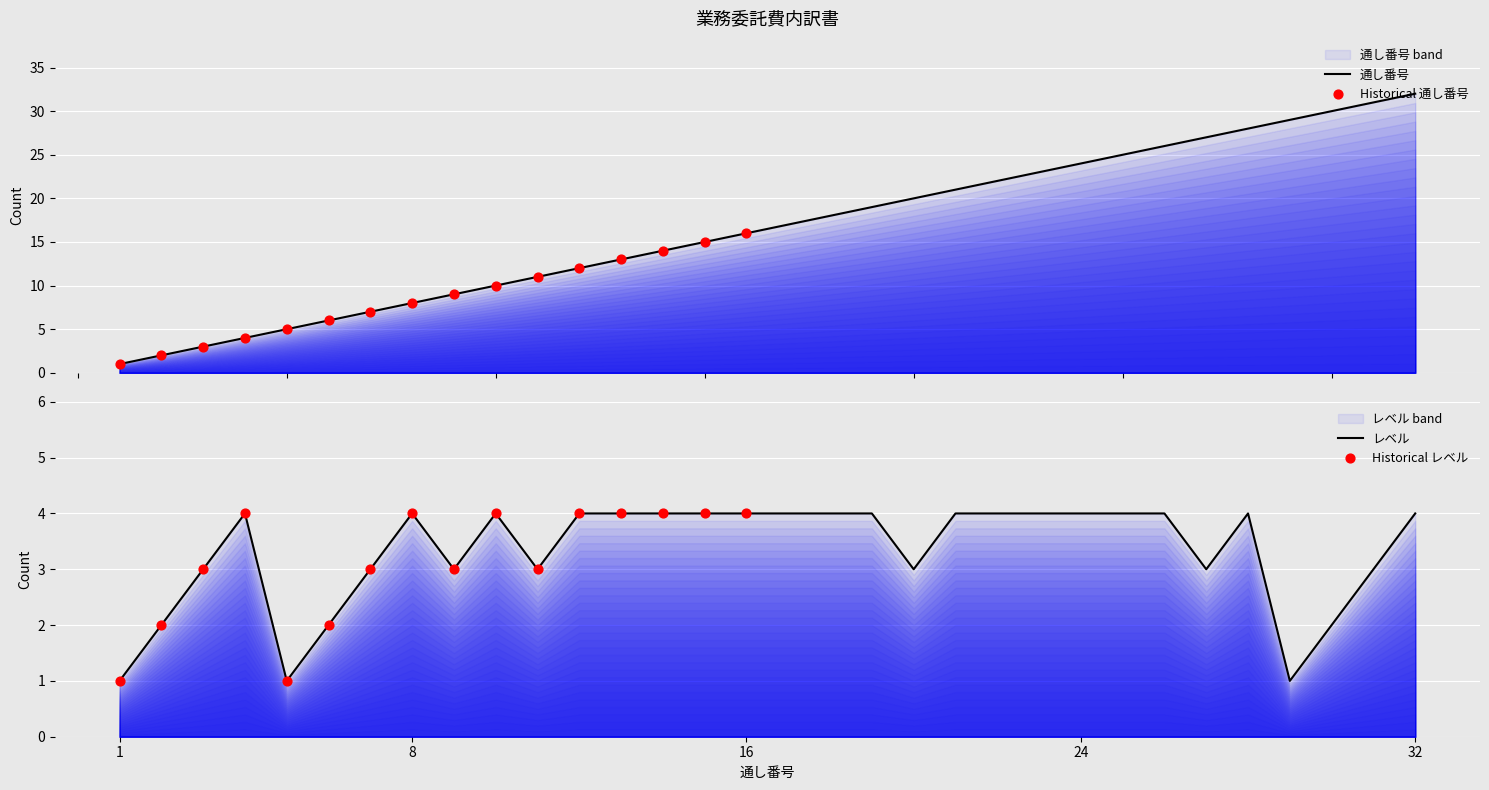

Which series has the largest total across all categories?

通し番号